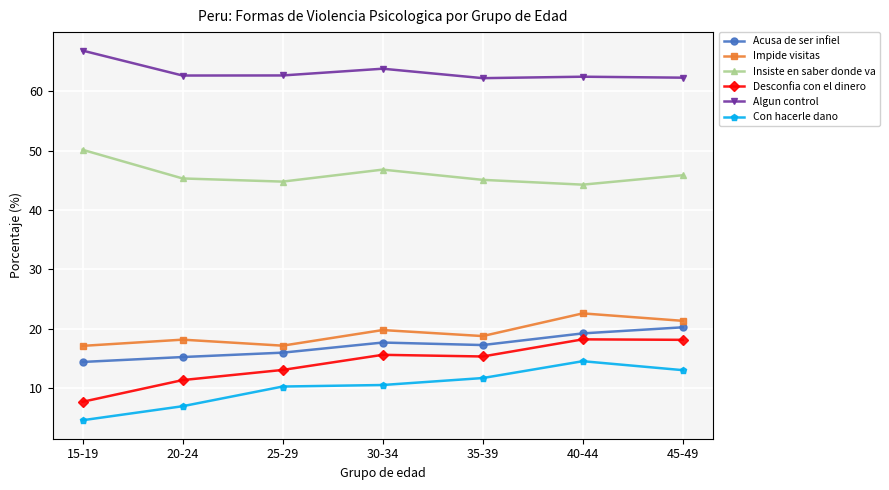

What is the difference between the maximum and minimum values in the Con hacerle dano series?

10.0